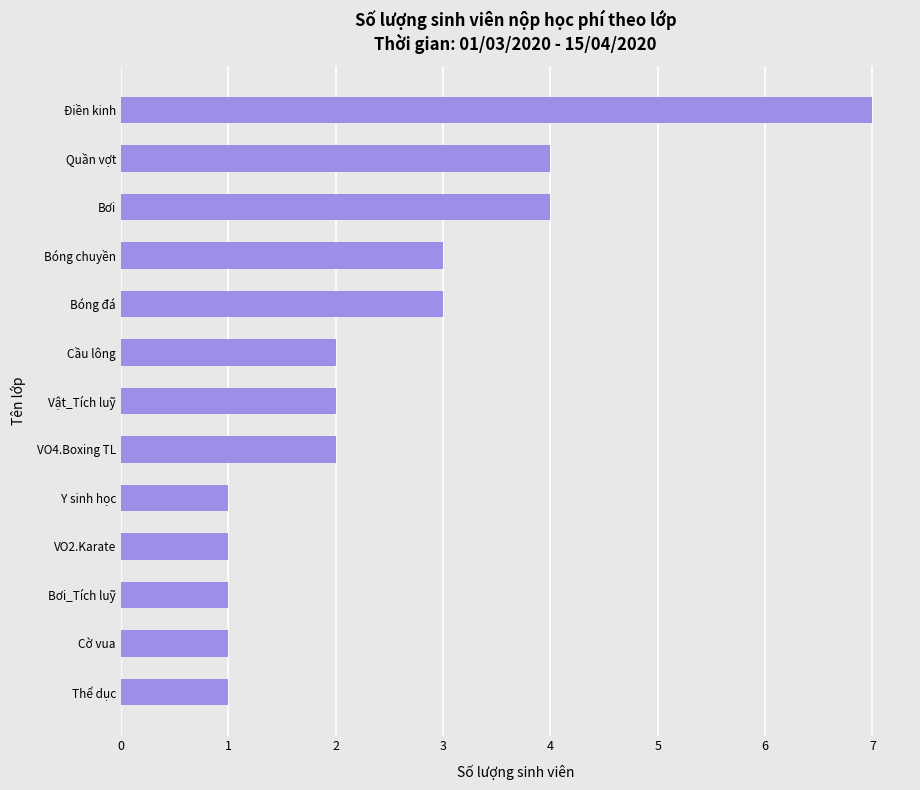

How many bars are there in total?

13